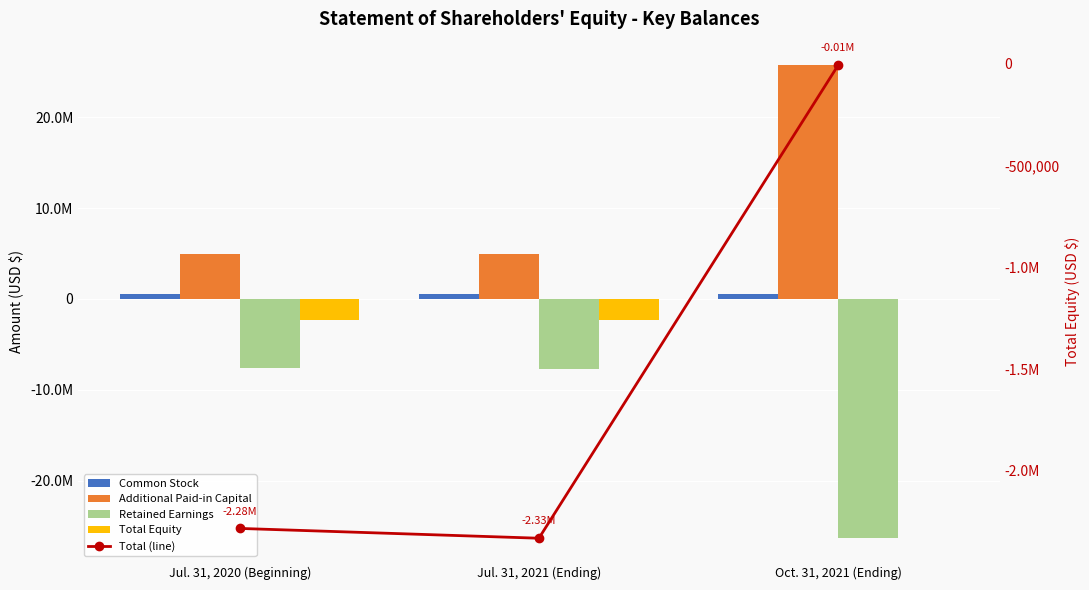

What position from the right is Jul. 31, 2021 (Ending)?

2